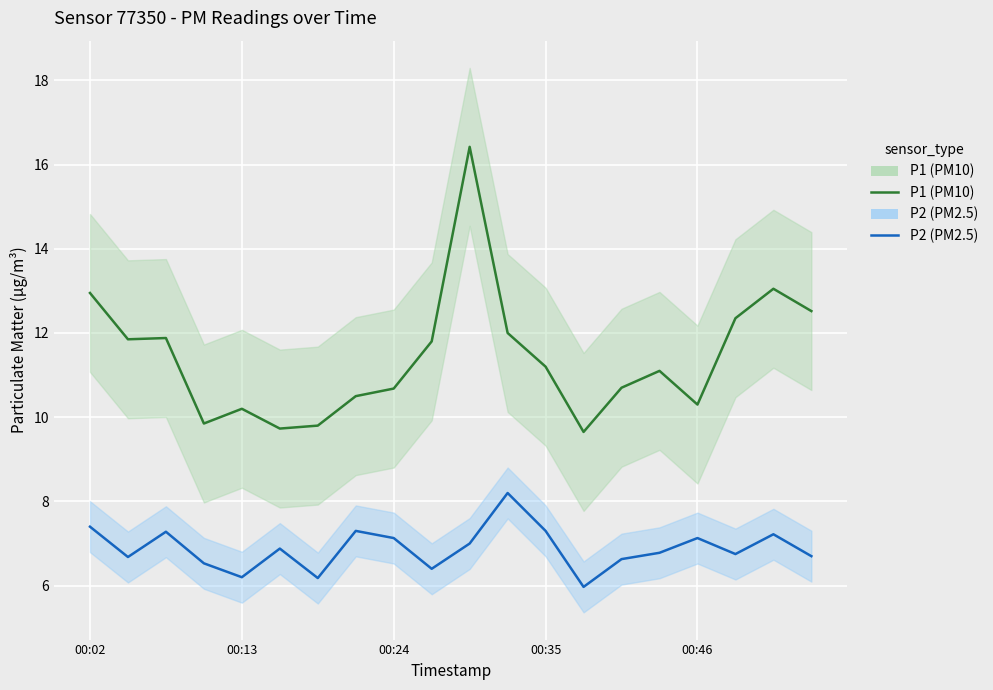

Reading left to right, extract all data points from this chart.

P1 (PM10): 12.9	11.8	11.9	9.8	10.2	9.7	9.8	10.5	10.7	11.8	16.4	12.0	11.2	9.7	10.7	11.1	10.3	12.3	13.1	12.5
P2 (PM2.5): 7.4	6.7	7.3	6.5	6.2	6.9	6.2	7.3	7.1	6.4	7.0	8.2	7.3	6.0	6.6	6.8	7.1	6.8	7.2	6.7